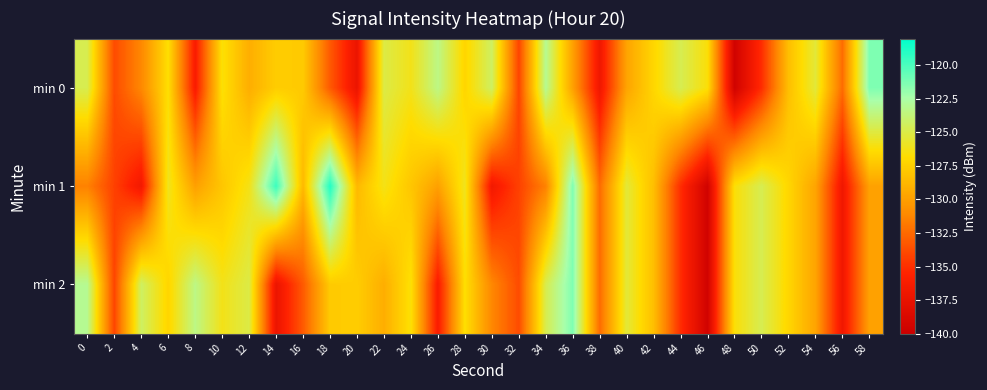

Reading right to left, what are all the values shown in this chart?

min 0: 58=-121.3	56=-132.4	54=-125.3	52=-128.4	50=-135.1	48=-139.6	46=-126.6	44=-124.7	42=-127.1	40=-129.7	38=-136.9	36=-129.9	34=-123.0	32=-134.1	30=-124.3	28=-127.2	26=-123.4	24=-126.2	22=-125.0	20=-137.3	18=-133.2	16=-127.8	14=-127.6	12=-129.2	10=-126.6	8=-136.2	6=-126.7	4=-131.2	2=-133.8	0=-124.8
min 1: 58=-129.9	56=-136.9	54=-129.7	52=-127.1	50=-124.7	48=-126.6	46=-139.6	44=-135.1	42=-128.4	40=-125.3	38=-132.4	36=-121.3	34=-131.5	32=-134.3	30=-136.6	28=-126.0	26=-129.9	24=-128.0	22=-126.2	20=-128.7	18=-118.9	16=-128.7	14=-119.6	12=-126.2	10=-128.0	8=-129.9	6=-126.0	4=-136.6	2=-134.3	0=-131.5
min 2: 58=-129.9	56=-136.9	54=-129.7	52=-127.1	50=-124.7	48=-126.6	46=-139.6	44=-135.1	42=-128.4	40=-125.3	38=-132.4	36=-121.3	34=-124.8	32=-133.8	30=-131.2	28=-126.7	26=-136.2	24=-126.6	22=-129.2	20=-127.6	18=-127.8	16=-133.2	14=-137.3	12=-125.0	10=-126.2	8=-123.4	6=-127.2	4=-124.3	2=-134.1	0=-123.0